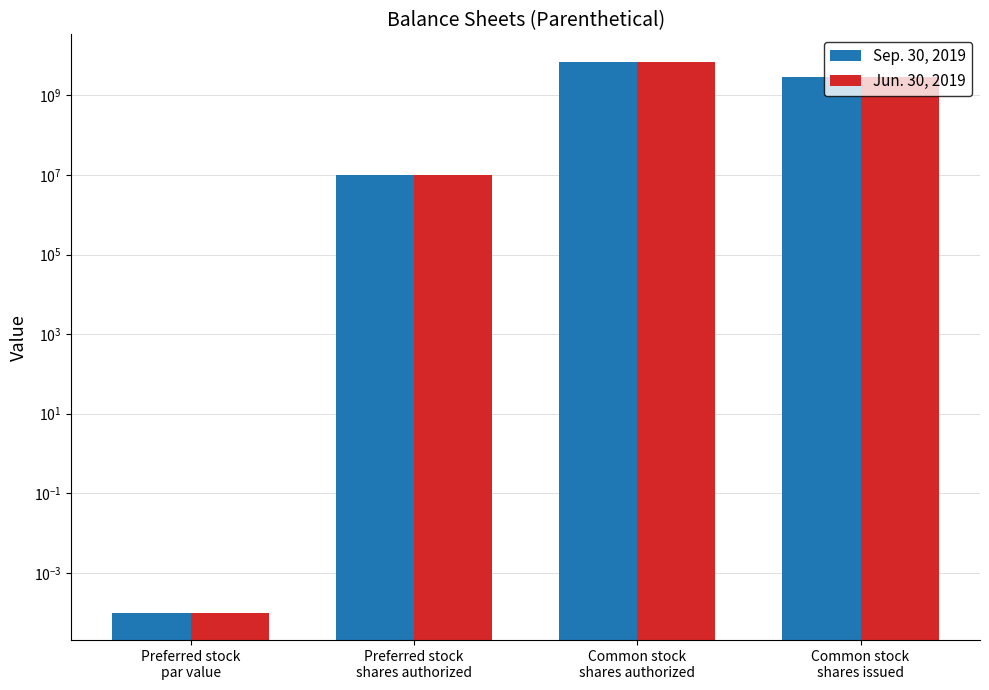

Which series has the largest total across all categories?

Sep. 30, 2019